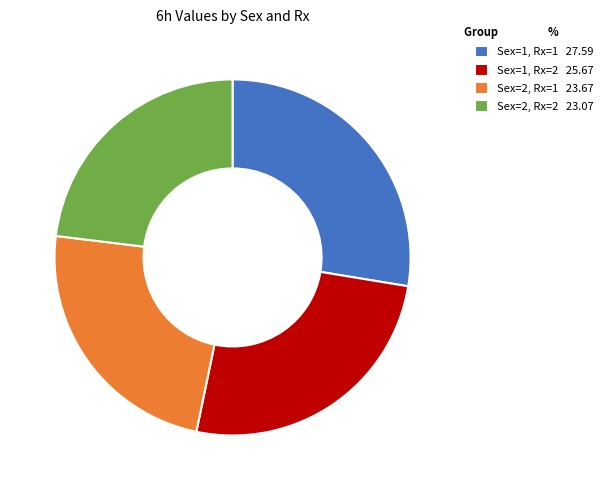

Which category has the biggest portion of the pie?

Sex=1, Rx=1